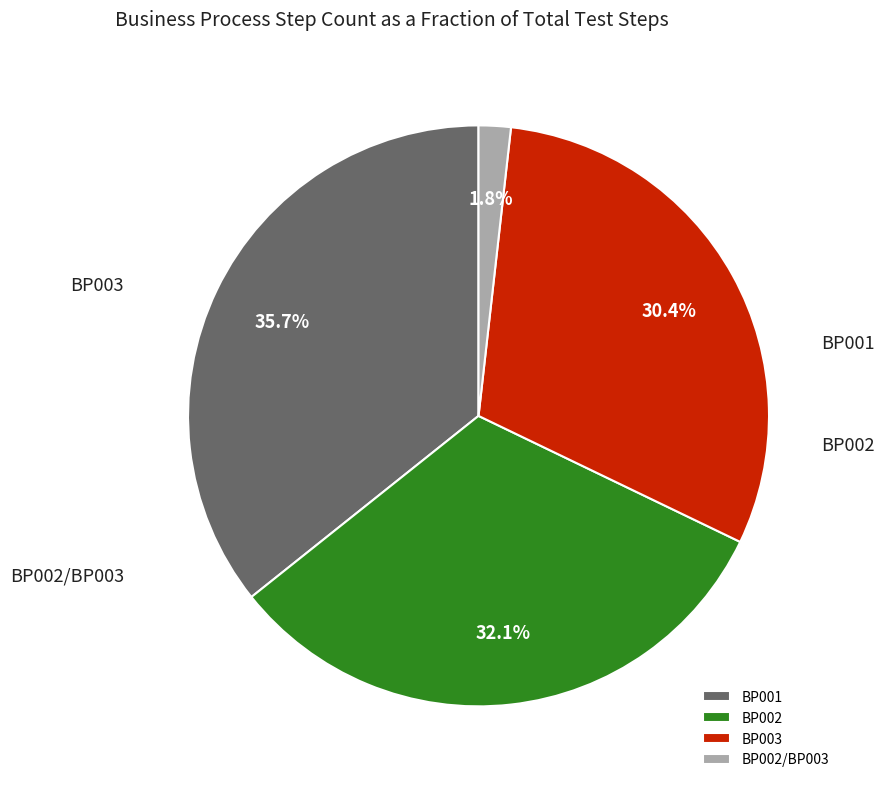

Is there any slice that represents more than half of the pie?

No